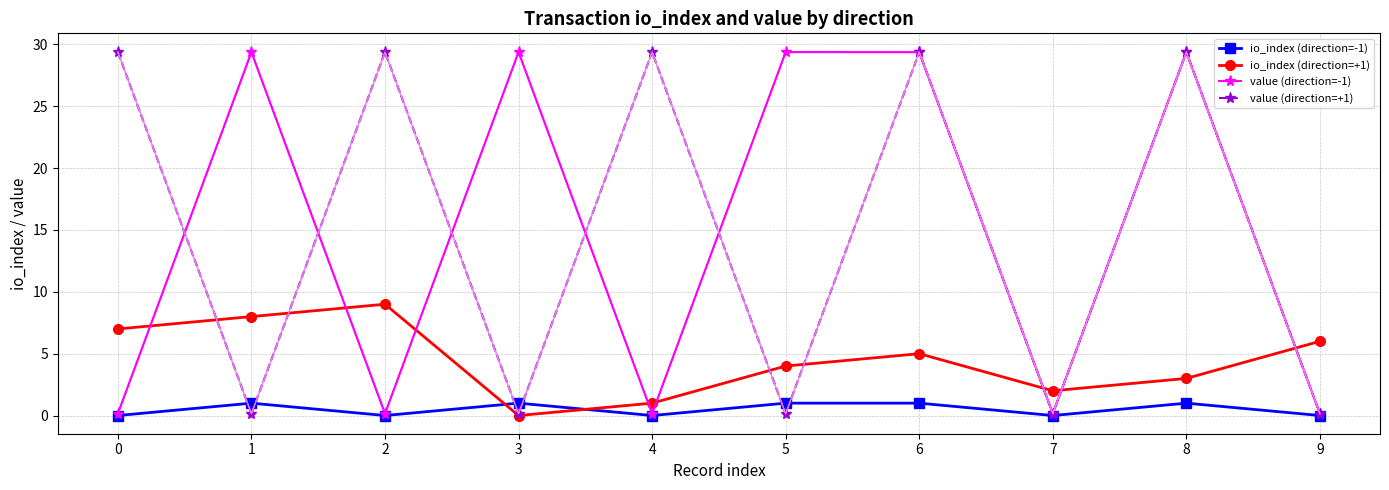

Reading left to right, extract all data points from this chart.

io_index (direction=-1): 0.0	1.0	0.0	1.0	0.0	1.0	1.0	0.0	1.0	0.0
io_index (direction=+1): 7.0	8.0	9.0	0.0	1.0	4.0	5.0	2.0	3.0	6.0
value (direction=-1): 0.2	29.4	0.2	29.4	0.2	29.4	29.4	0.2	29.4	0.2
value (direction=+1): 29.4	0.2	29.4	0.2	29.4	0.2	29.4	0.2	29.4	0.2